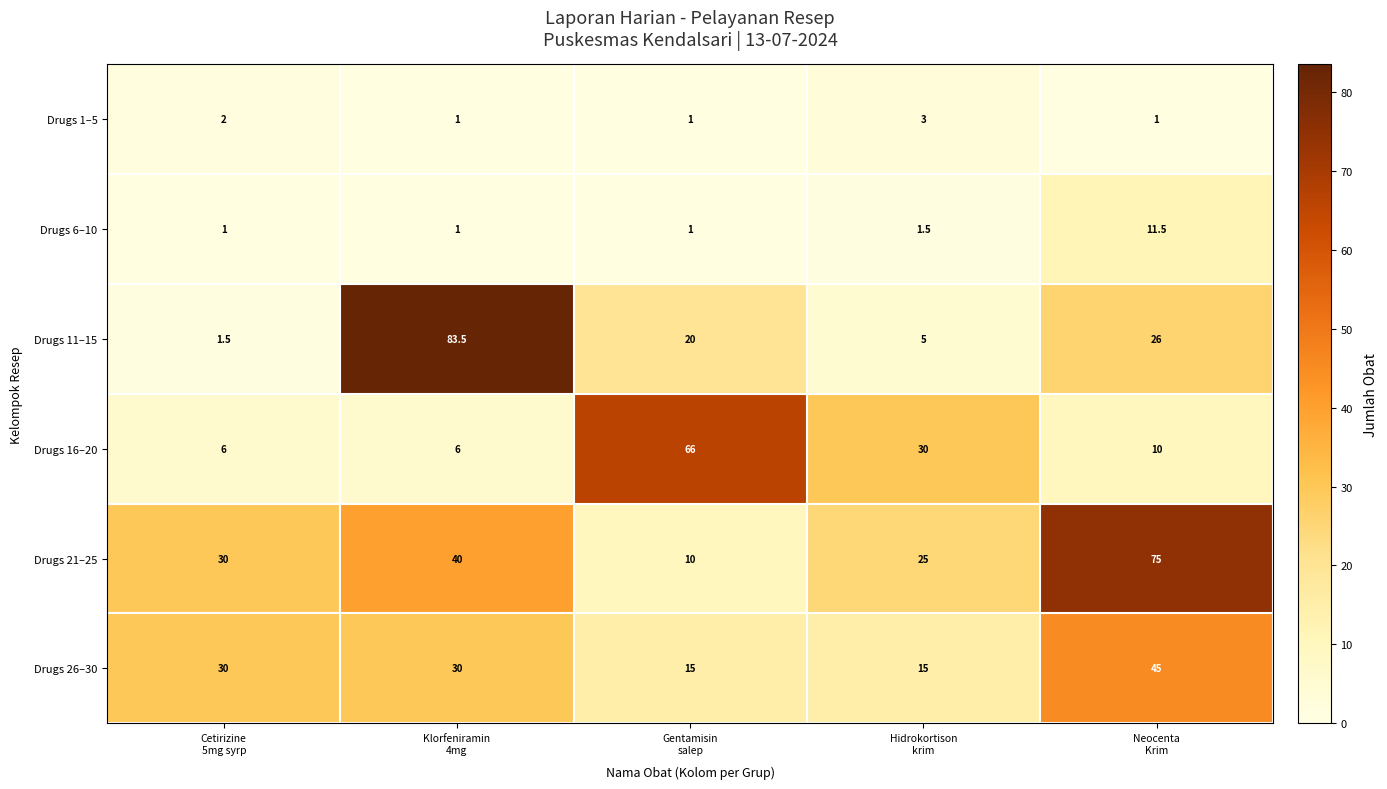

What is the total value across all series at Klorfeniramin
4mg?

161.5